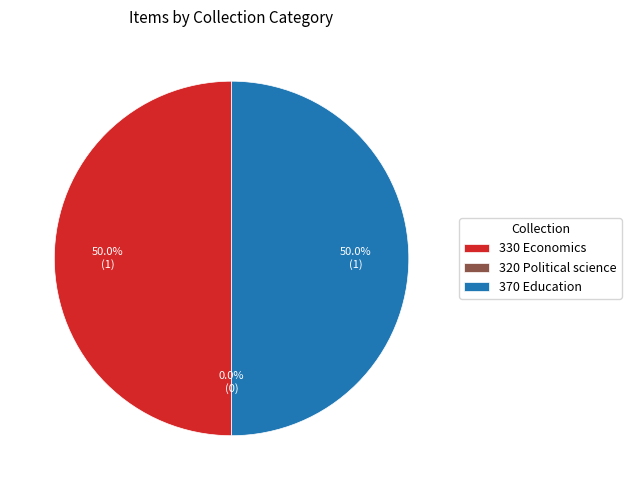

Does any single category account for the majority?

No